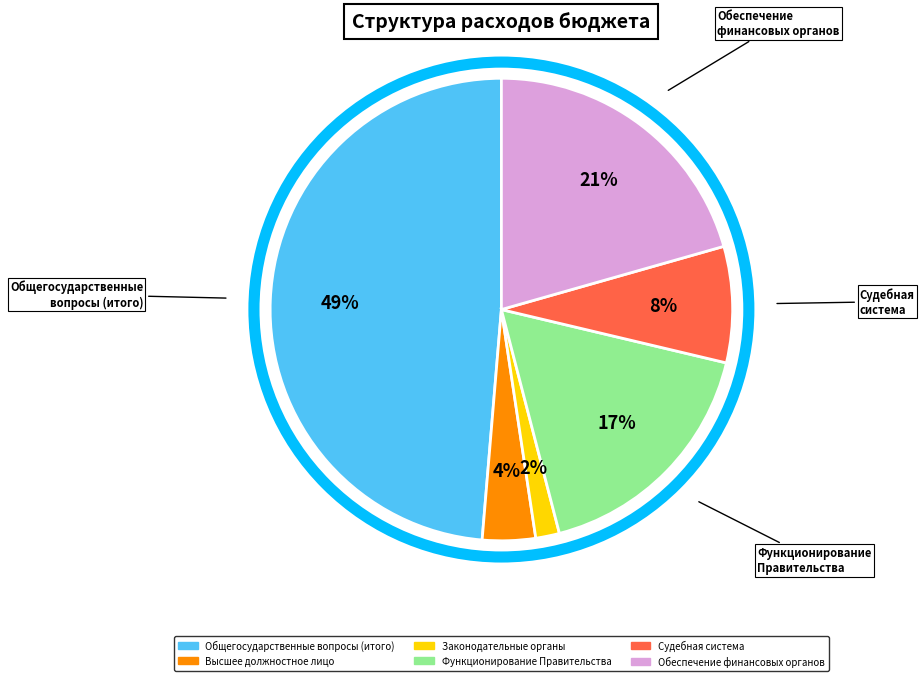

How many segments does this pie chart have?

6